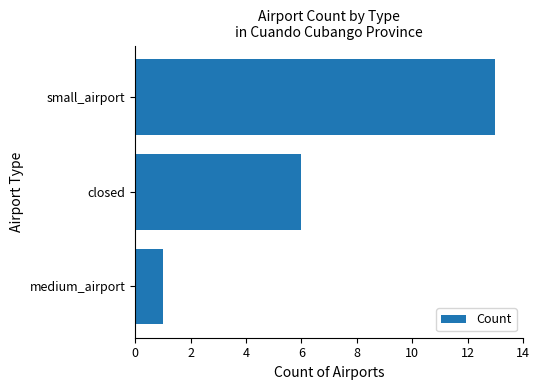

What is the change in value from closed to small_airport?

+7